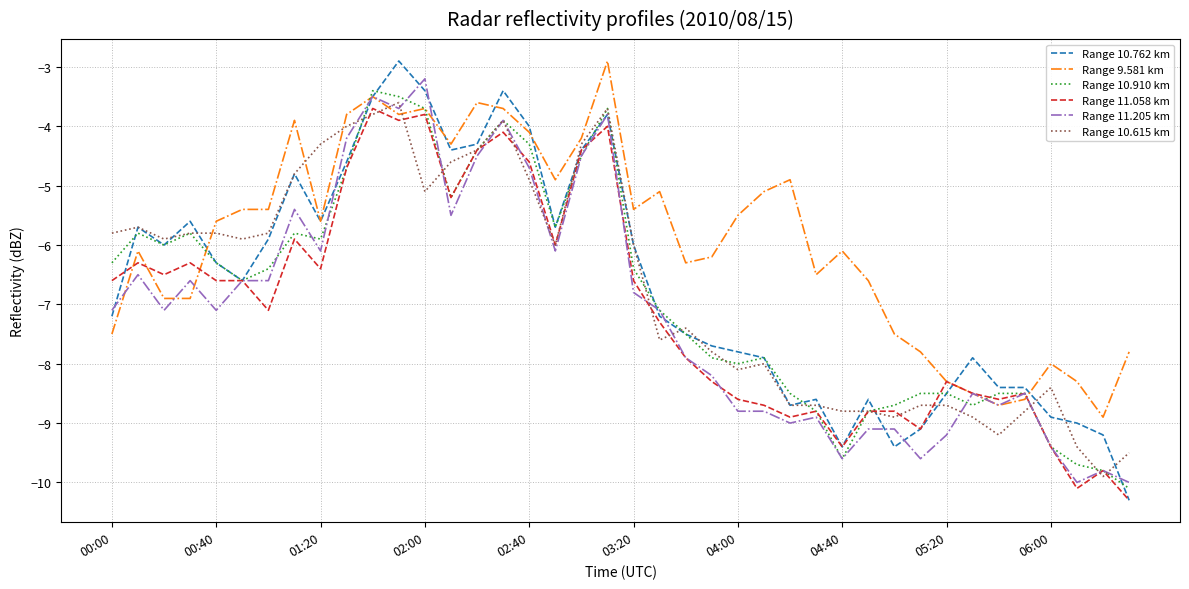

True or false: Range 9.581 km and Range 10.615 km intersect in this chart.

True